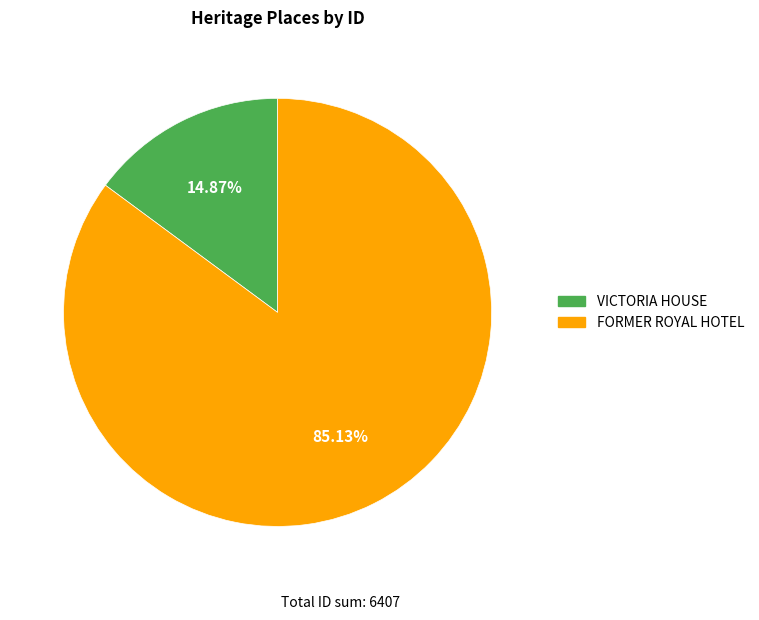

The VICTORIA HOUSE slice represents 15% of the pie. True or false?

True